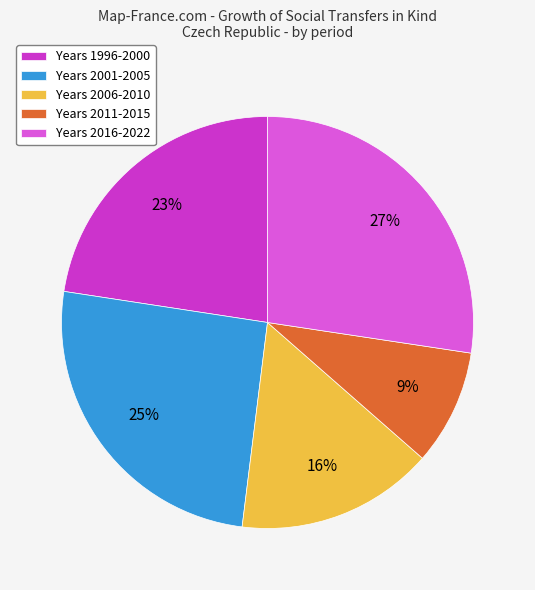

To the nearest percent, what is the average slice percentage?

20%